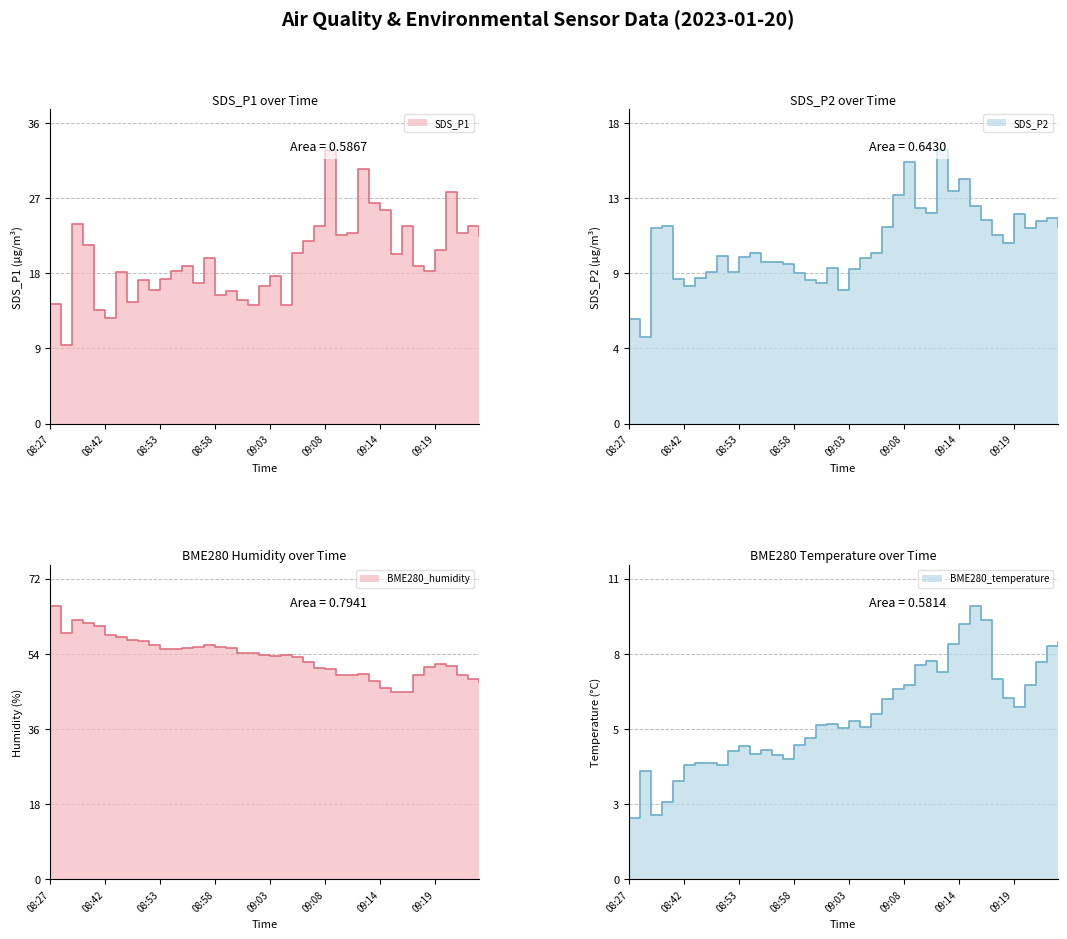

In BME280_humidity, how many points are higher than both neighbors (excluding endpoints)?

5